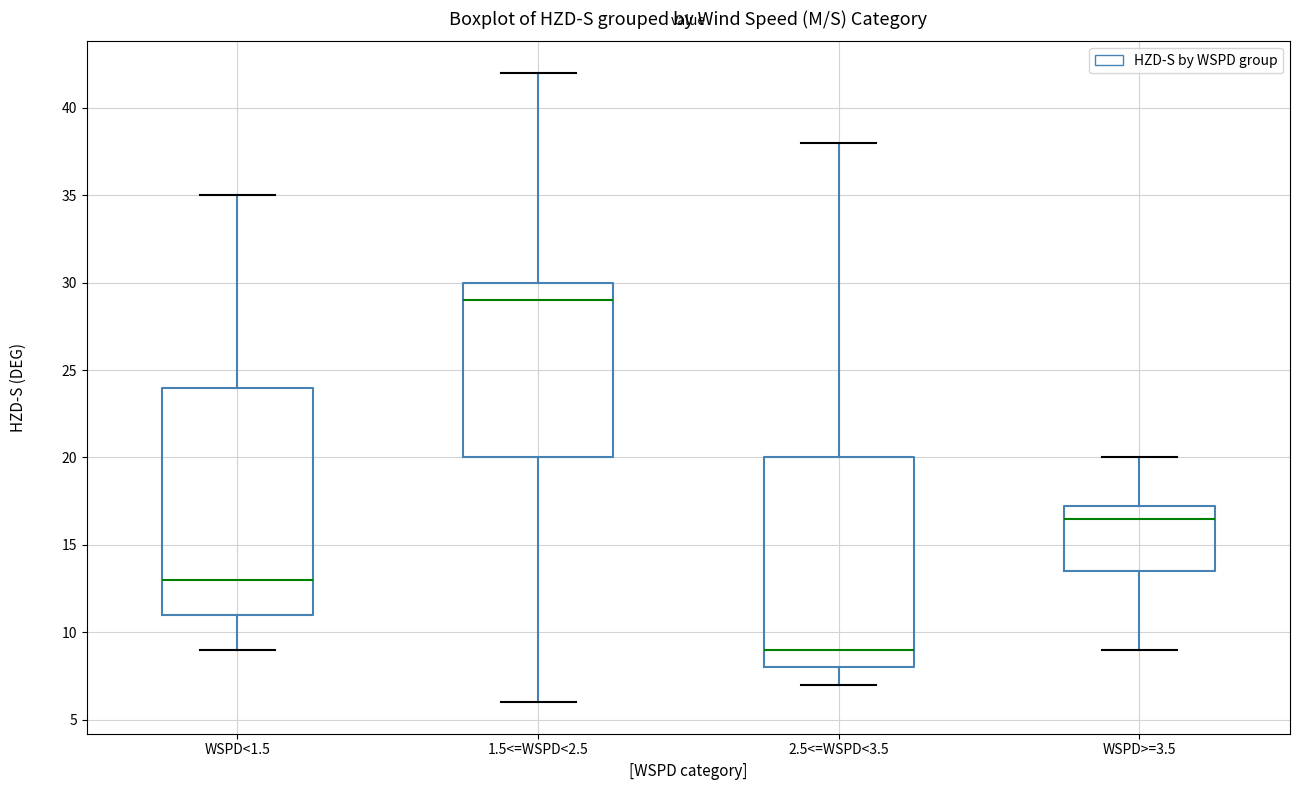

Reading left to right, transcribe this box plot: for each box, give where its median line is, the range the box spans, and where its two whiskers end, as read against the y-axis. The values are not printed on the chart, so give them approximately, as read against the axis.

WSPD<1.5: median 13.0, box 11.0 to 24.0, whiskers 9.0 to 35.0
1.5<=WSPD<2.5: median 29.0, box 20.0 to 30.0, whiskers 6.0 to 42.0
2.5<=WSPD<3.5: median 9.0, box 8.0 to 20.0, whiskers 7.0 to 38.0
WSPD>=3.5: median 16.5, box 13.5 to 17.5, whiskers 9.0 to 20.0